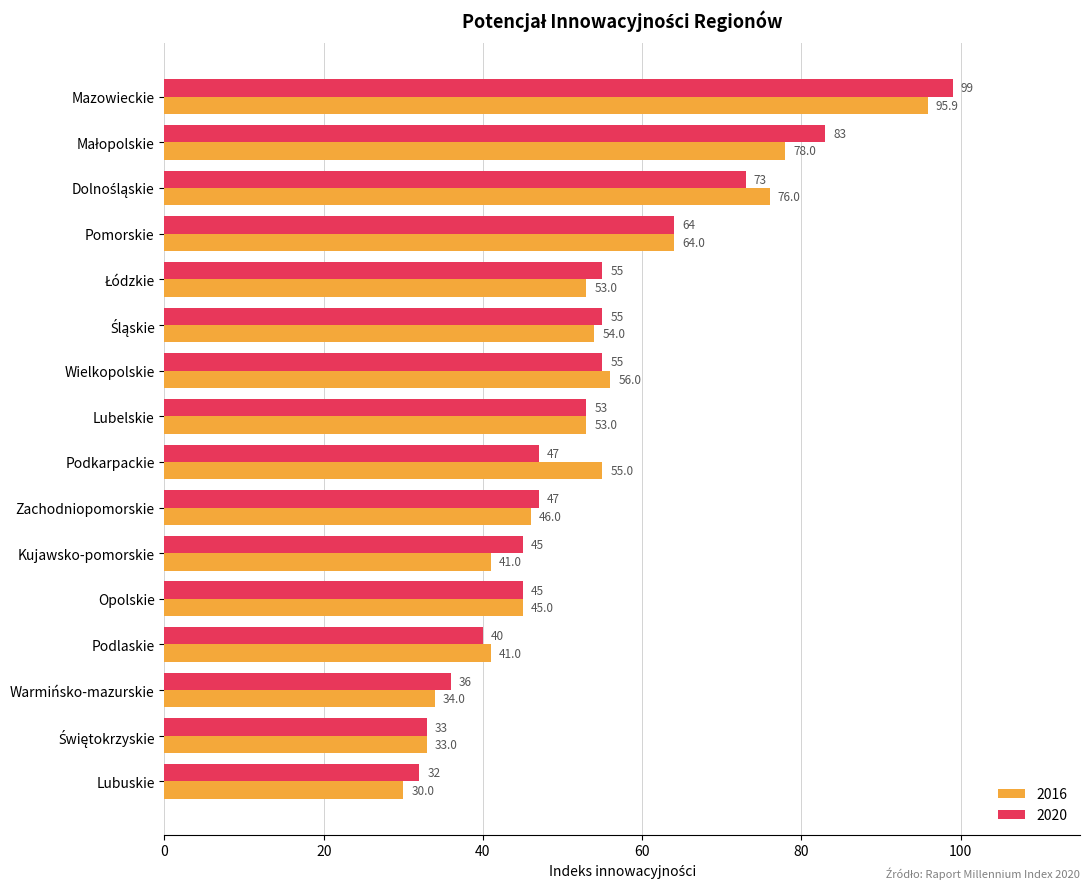

What is the sum of the 2016 values at Podkarpackie and Zachodniopomorskie?

101.0